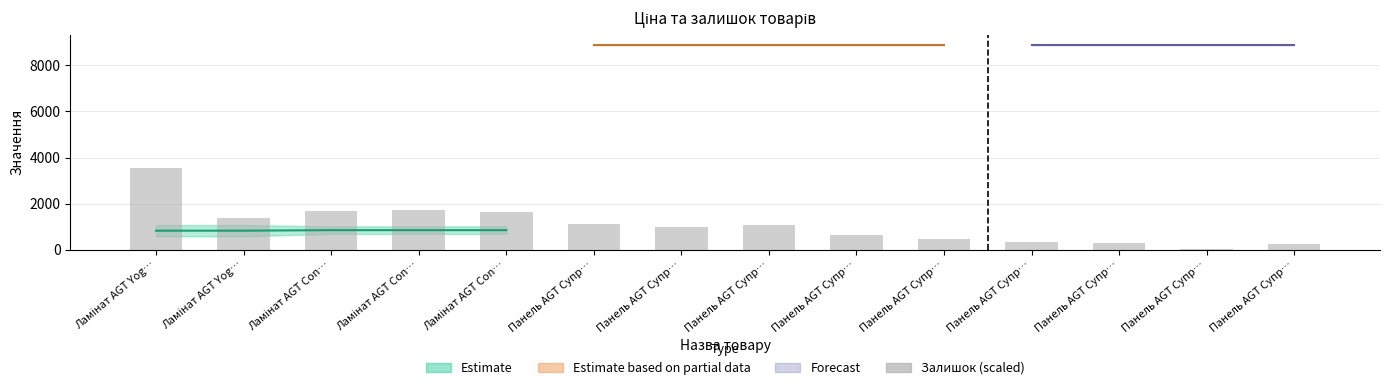

The chart shows a value of 4774.6 at Ламінат AGT Yog…. True or false?

False